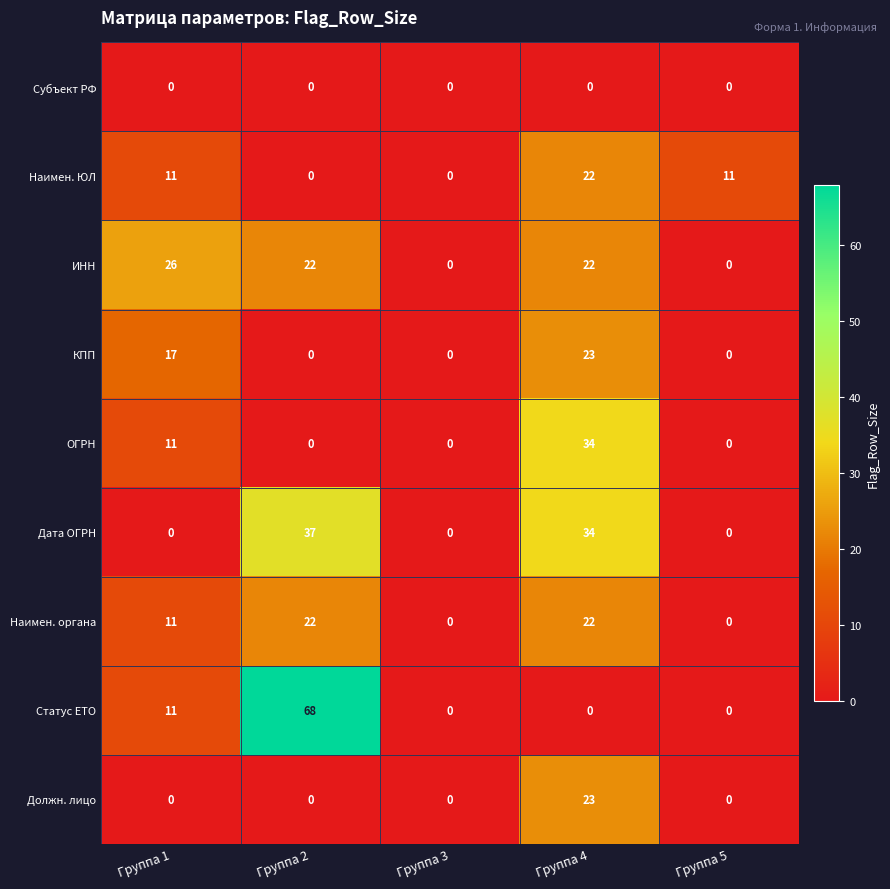

Which series has the largest total across all categories?

Статус ЕТО